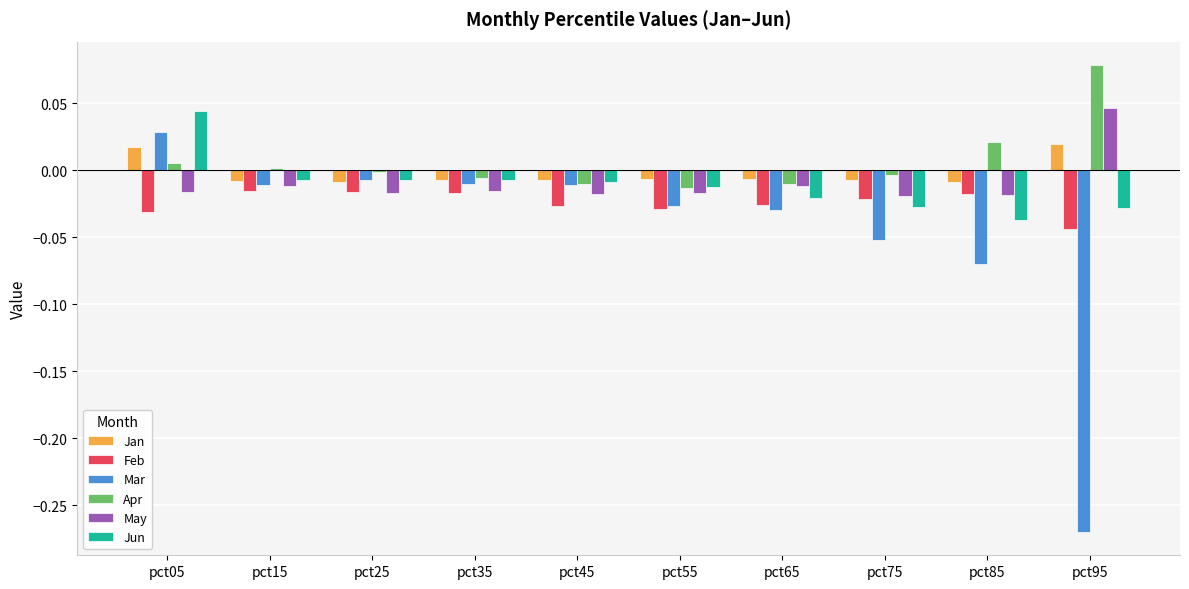

Is it true that Feb equals -0.0 at pct55?

True